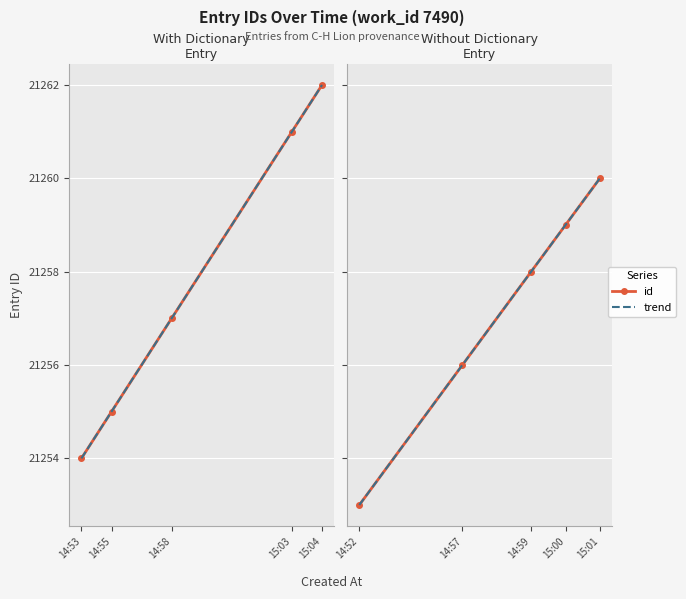

What value does the data have at 2013-06-28 14:58?

21257